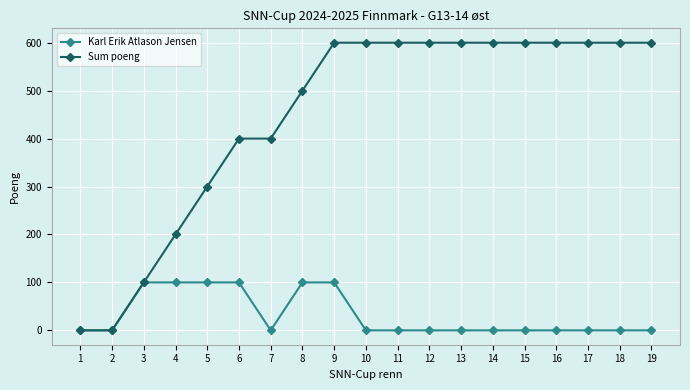

At which category is the sum across all series the highest?

9